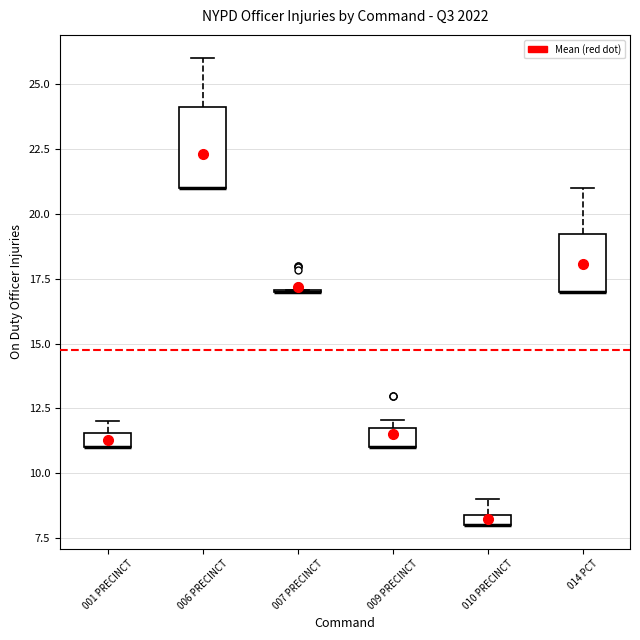

Where is the lower edge of the box for 006 PRECINCT on the y-axis? The values are not printed on the chart, so give them approximately, as read against the axis.

21.0